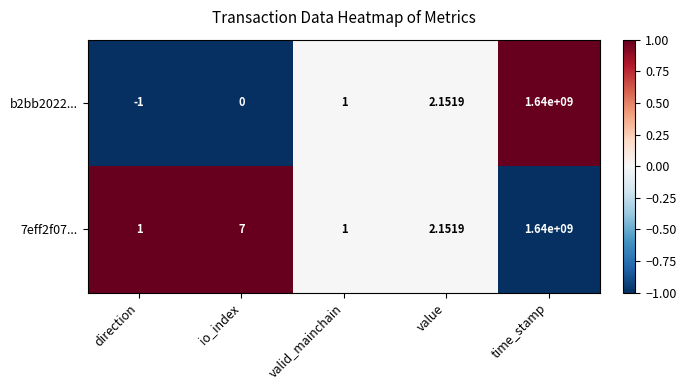

At which category is the sum across all series the highest?

time_stamp